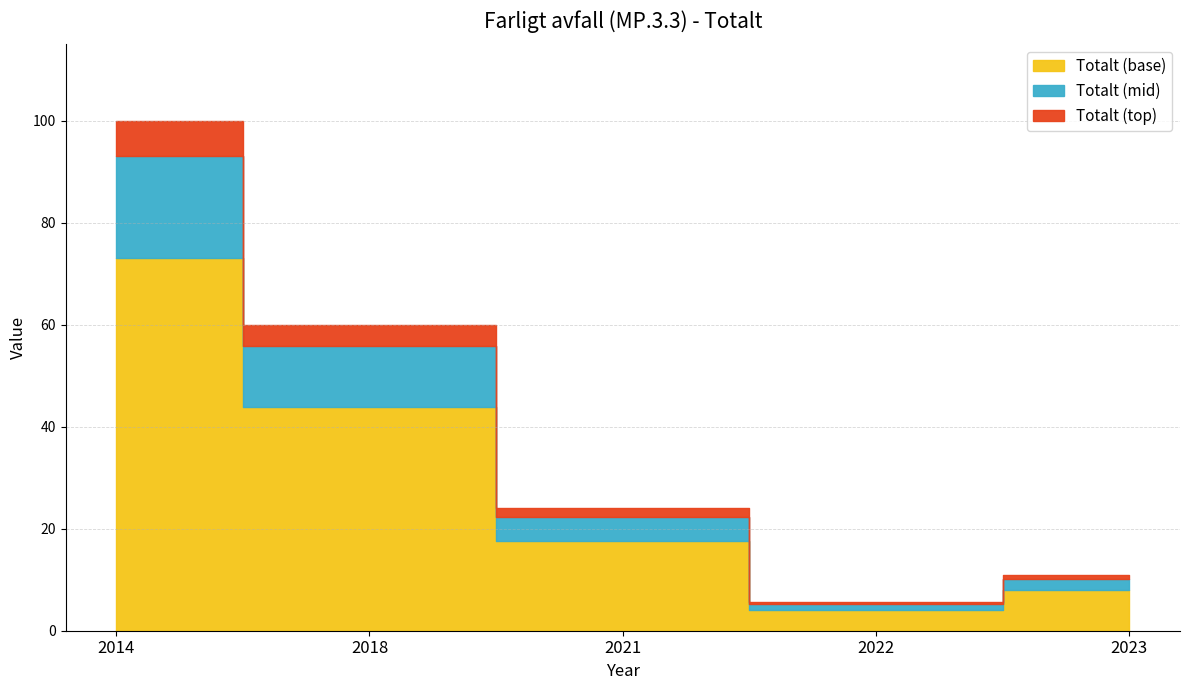

Reading right to left, what are all the values shown in this chart?

2023=11.0	2022=5.7	2021=24.0	2018=60.0	2014=100.0